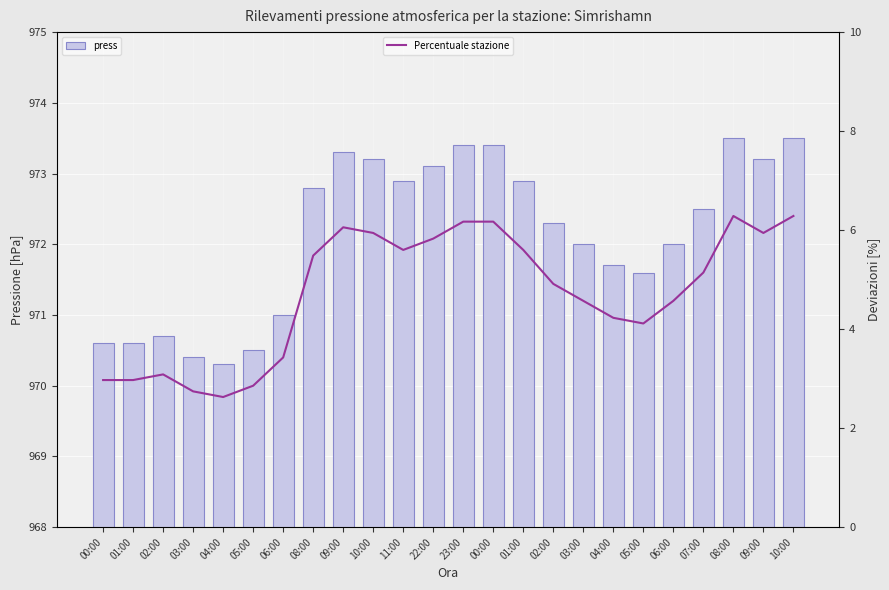

What is the difference between the Percentuale stazione values at 04:00 and 00:00?

3.5